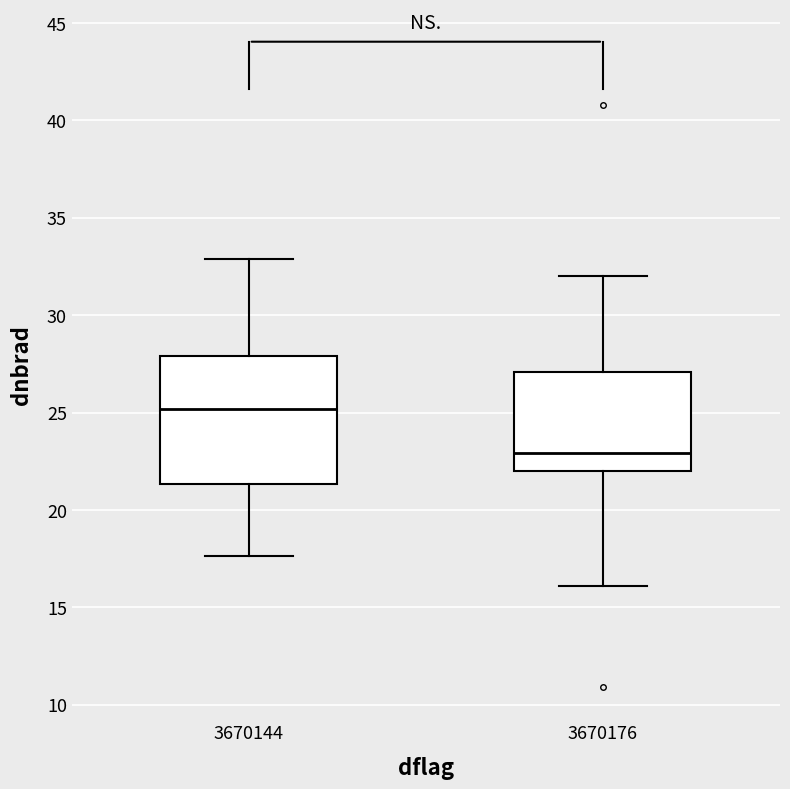

Where is the upper edge of the box at x = 3670176 on the y-axis? The values are not printed on the chart, so give them approximately, as read against the axis.

27.0